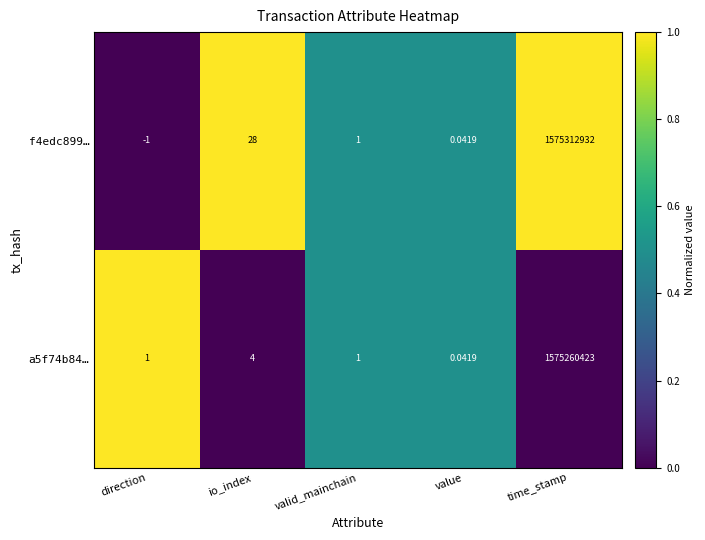

Between io_index and time_stamp, which series saw the biggest shift?

f4edc899…